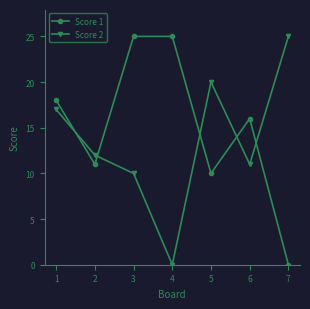

How many data points does each series have?

7